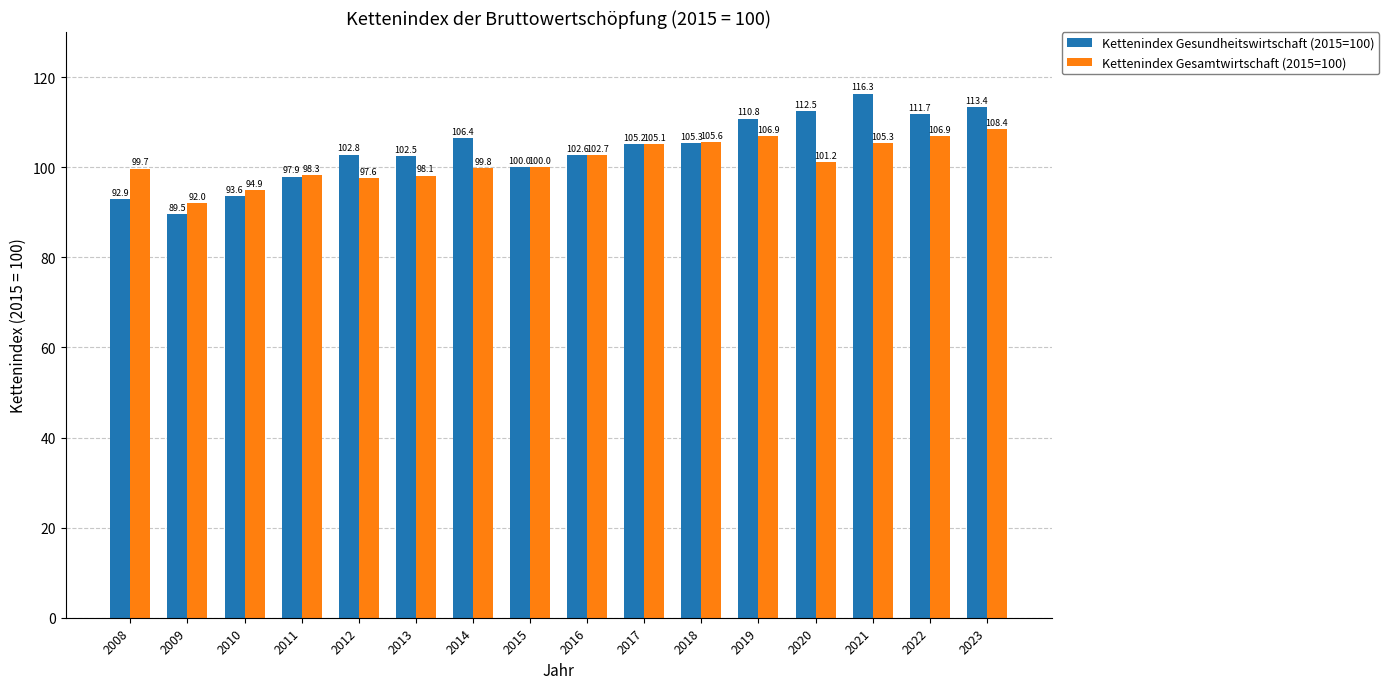

What is the sum of all Kettenindex Gesundheitswirtschaft (2015=100) values?

1663.4